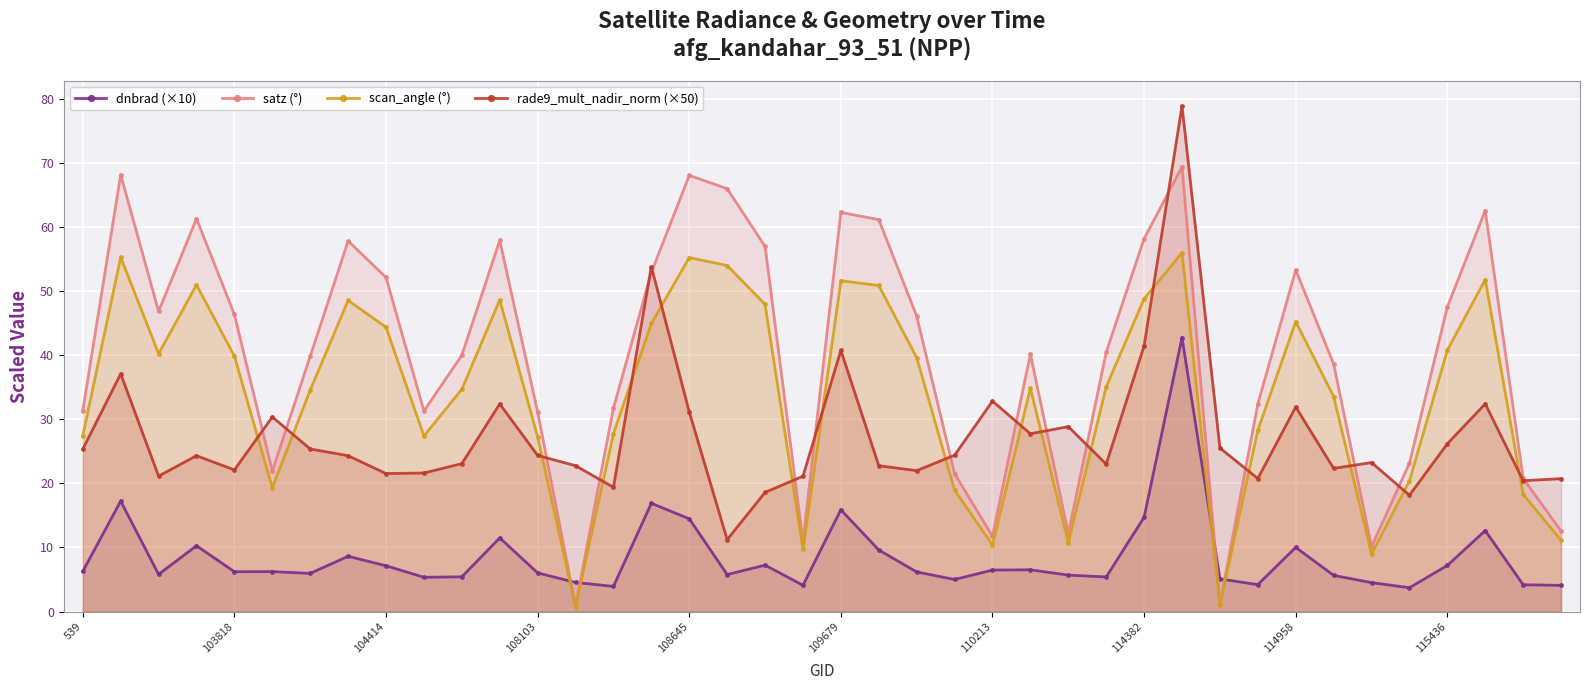

What is the difference between the rade9_mult_nadir_norm (×50) values at 39 and 22?

1.3